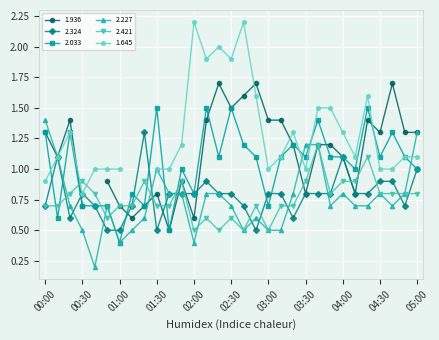

What is the spread (max minus min) of values at 03:50?

0.4